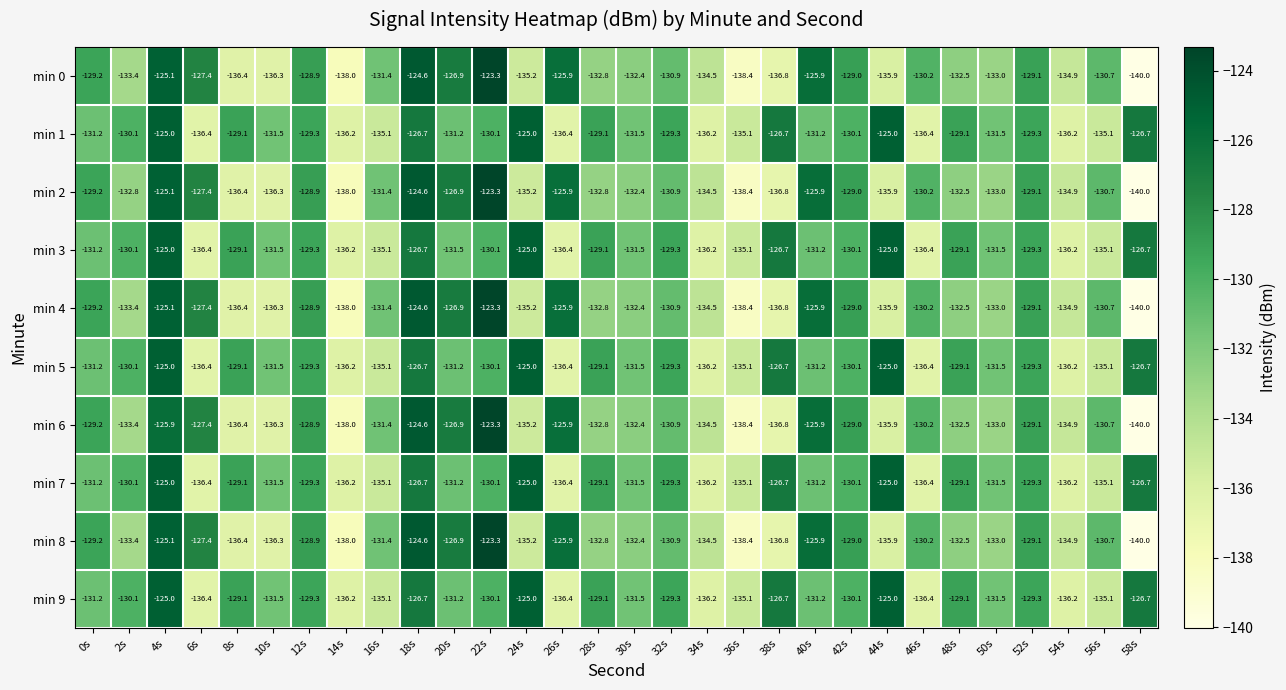

What is the total value across all series at 10s?

-1339.0